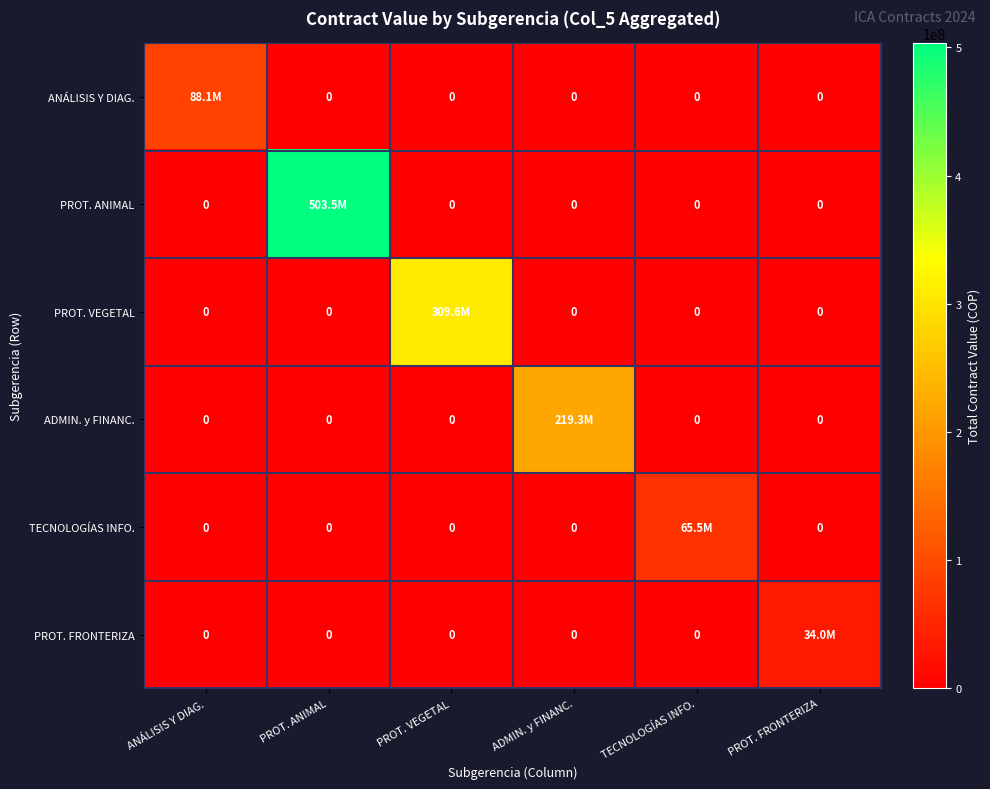

What is the total value across all series at PROT. FRONTERIZA?

33950400